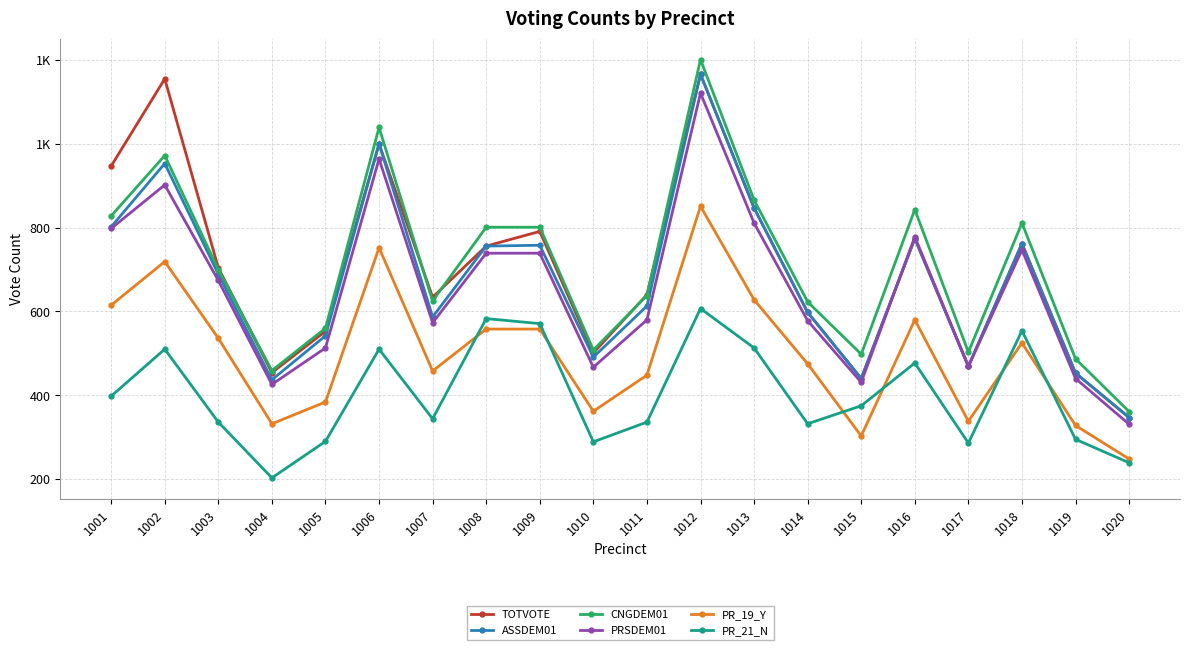

How many interior local valleys does the TOTVOTE series have?

5